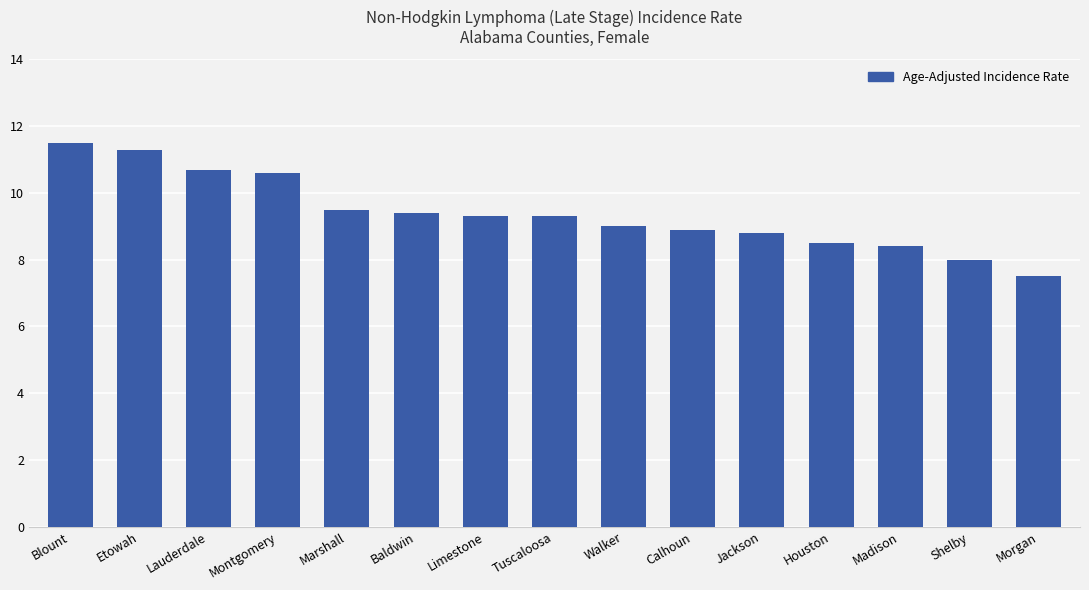

What is the sum of the values at Walker and Calhoun?

17.9